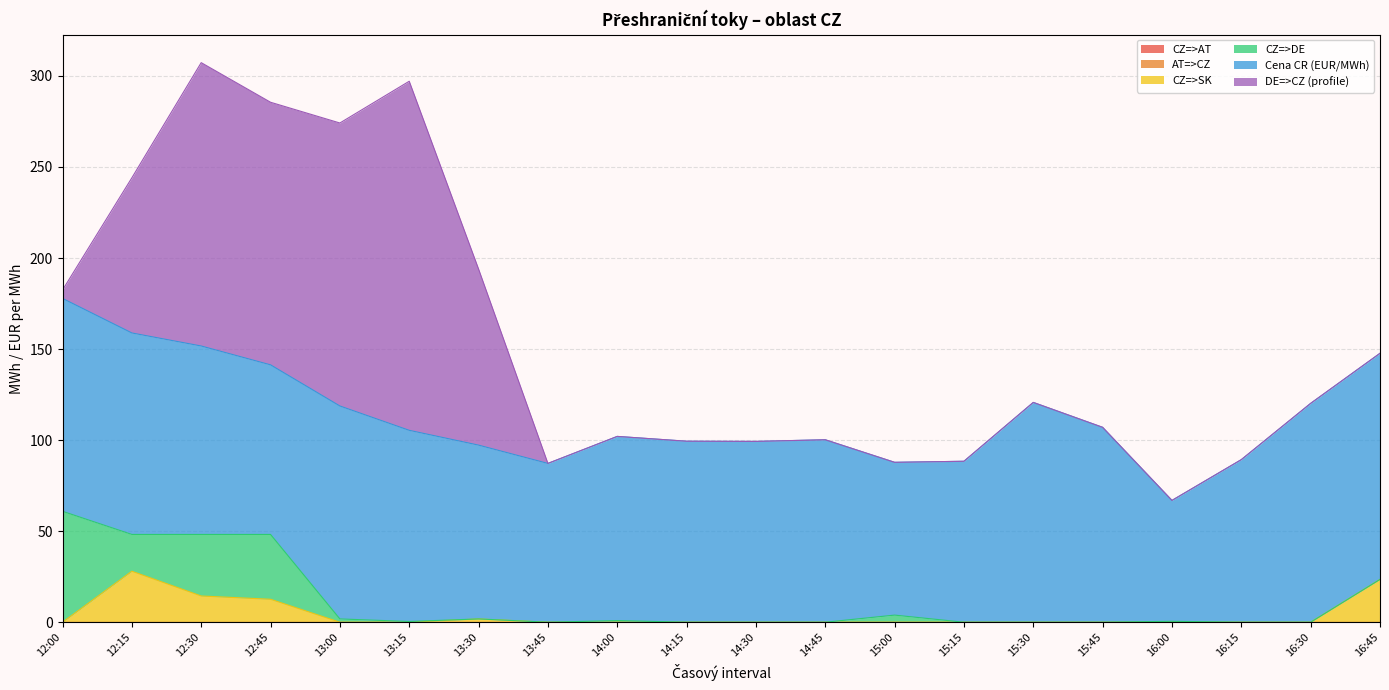

What are all the series names shown in the legend?

CZ=>AT, AT=>CZ, CZ=>SK, CZ=>DE, Cena CR (EUR/MWh), DE=>CZ (profile)